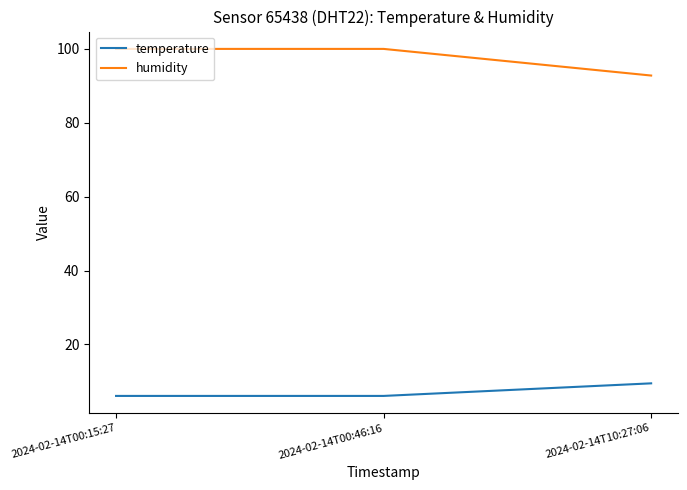

The humidity series shows 92.7 at 2024-02-14T10:27:06. True or false?

True